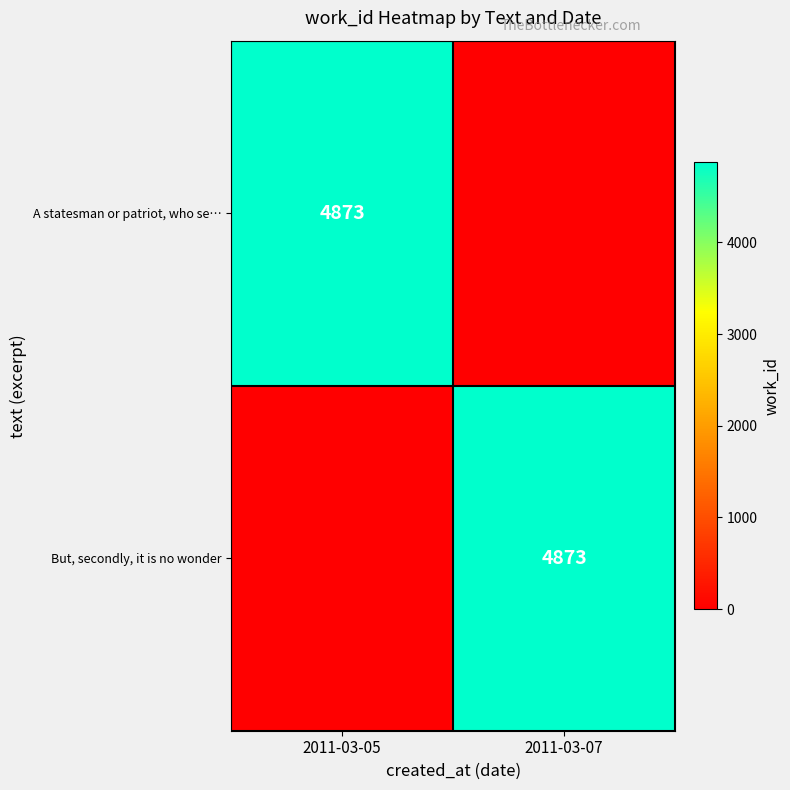

Which has a higher value, 2011-03-05 or 2011-03-07?

2011-03-05